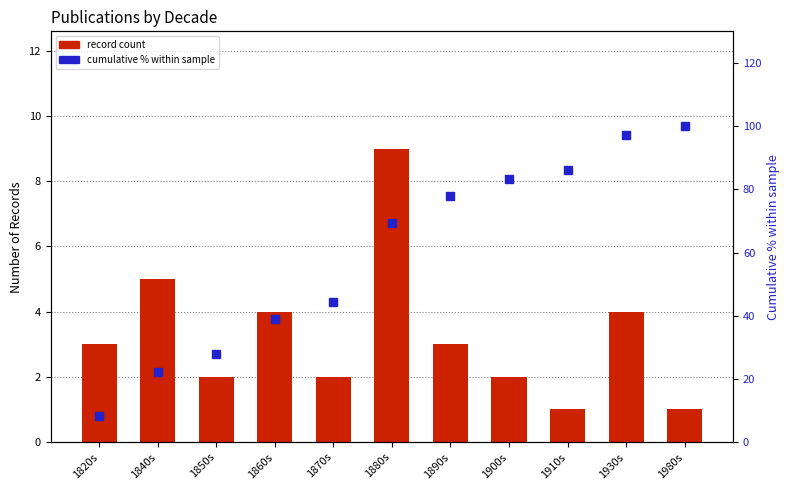

What is the total value across all series at 1850s?

29.8